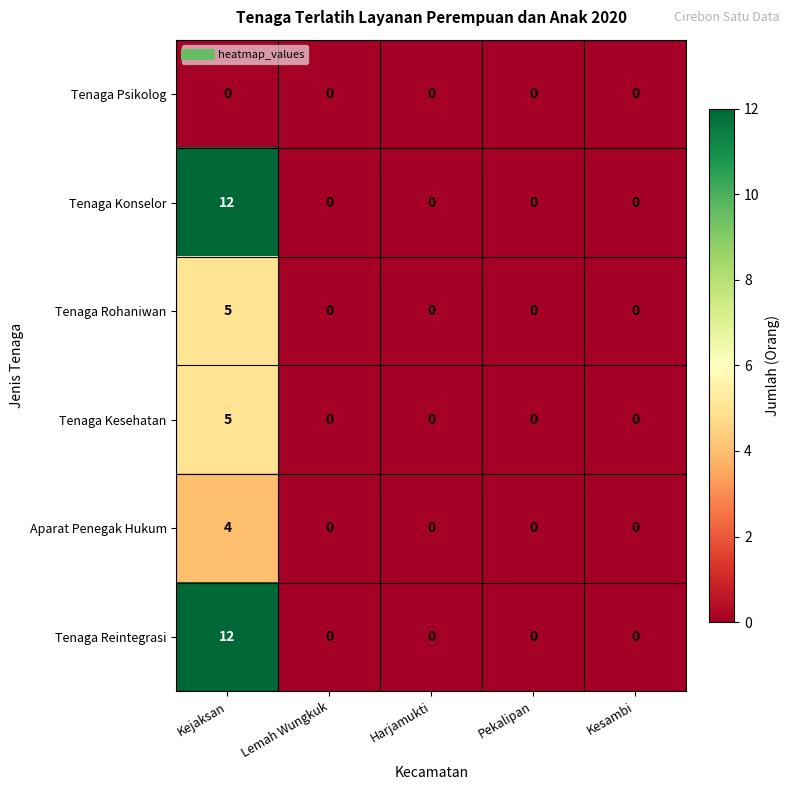

What is the maximum value shown in the chart?

12